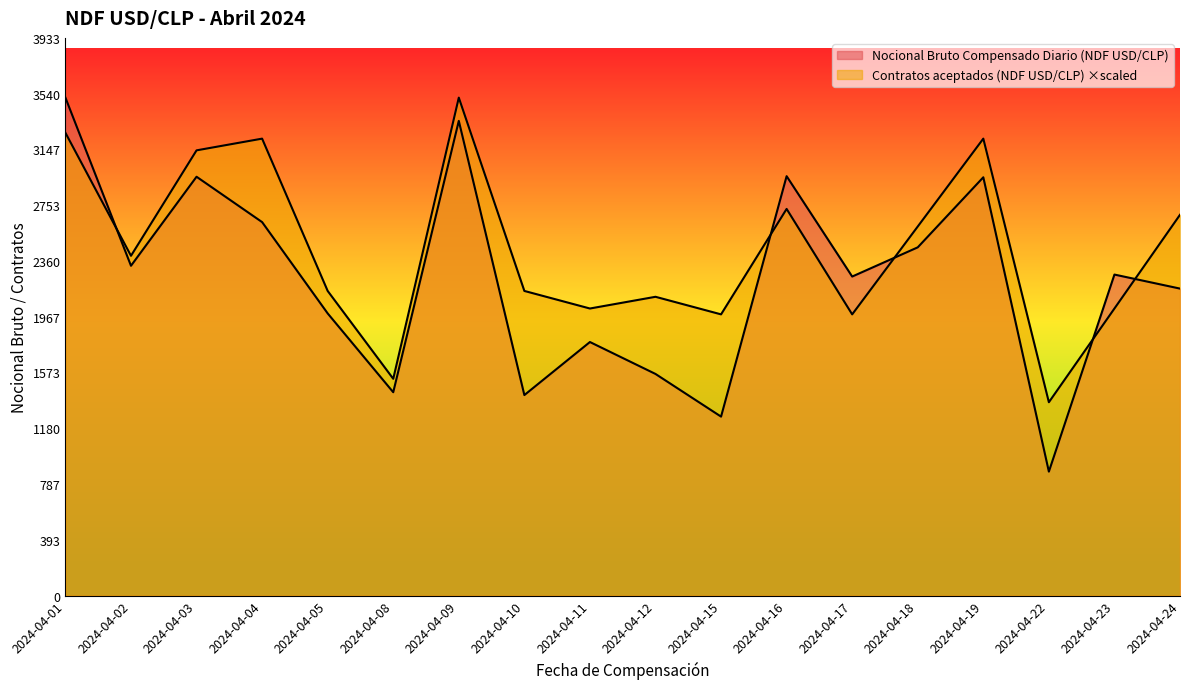

The value of Nocional Bruto Compensado Diario (NDF USD/CLP) at 2024-04-05 is 974.4. True or false?

False